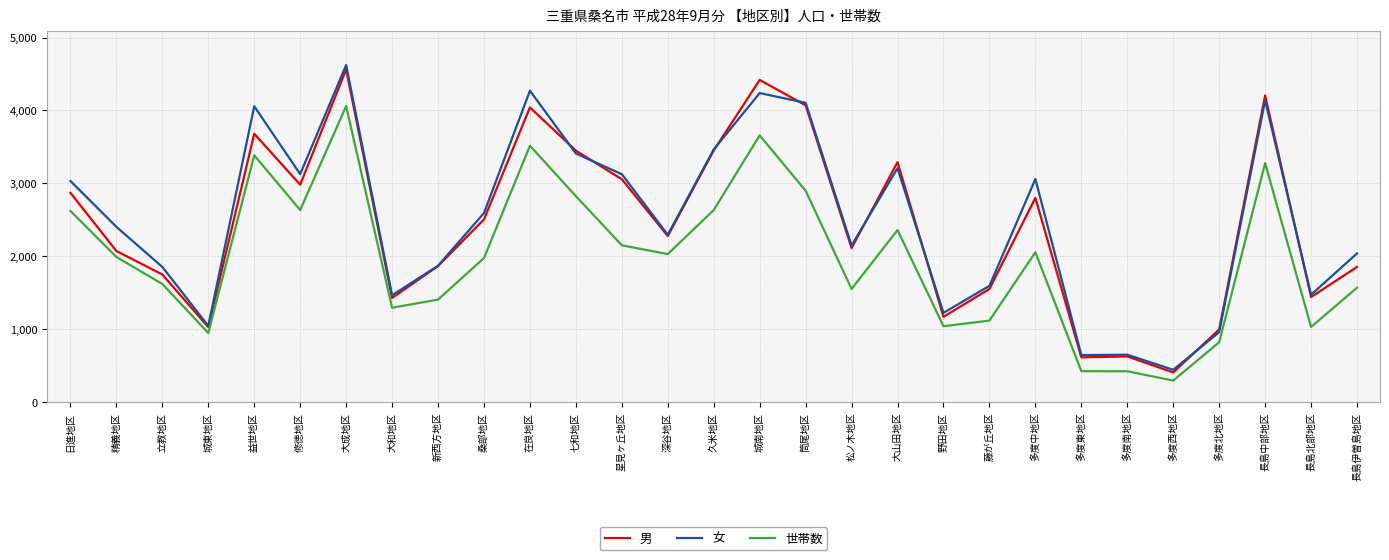

At which category is the sum across all series the highest?

大成地区